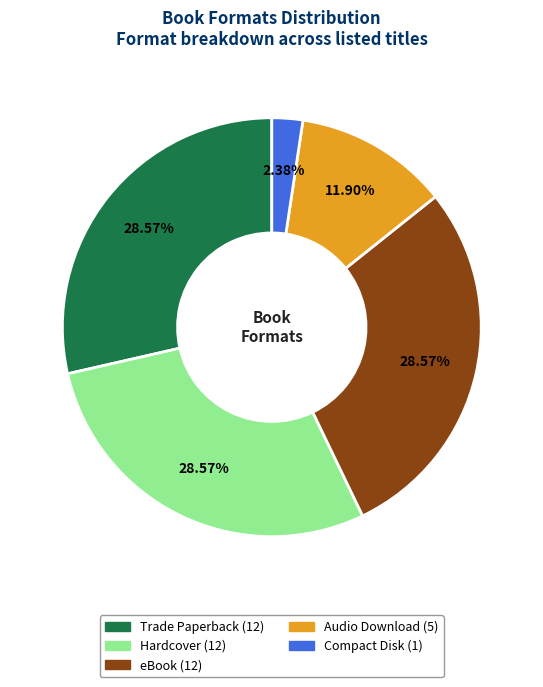

To the nearest percent, what is the difference between the largest and smallest slice percentages?

26%